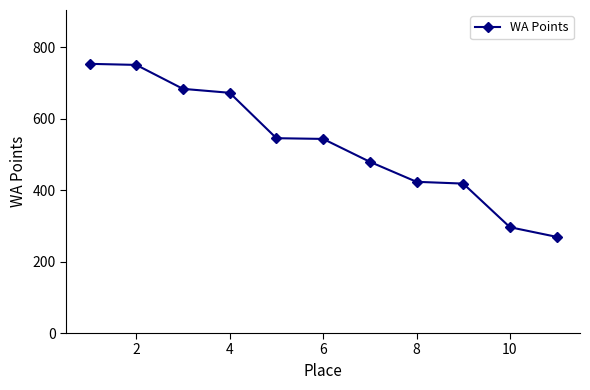

What is the difference between the maximum and minimum values?

484